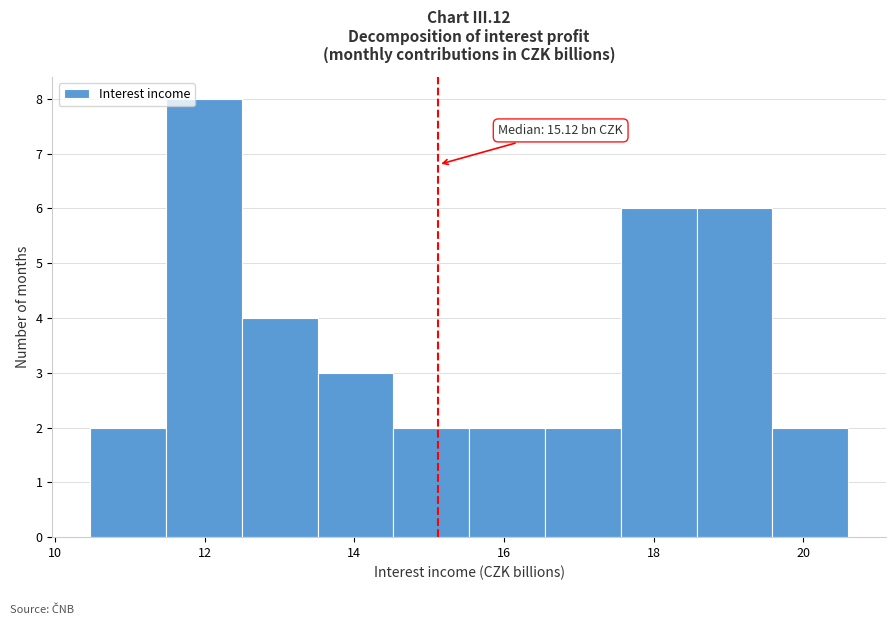

Over which range of the x-axis is the bar tallest?

11.4 to 12.4